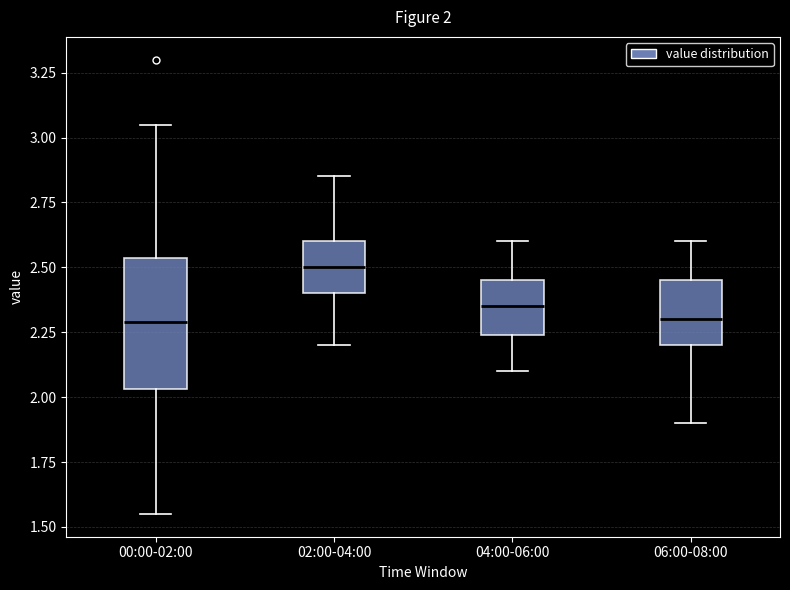

Comparing the boxes themselves (not the whiskers), which one is the tallest?

00:00-02:00